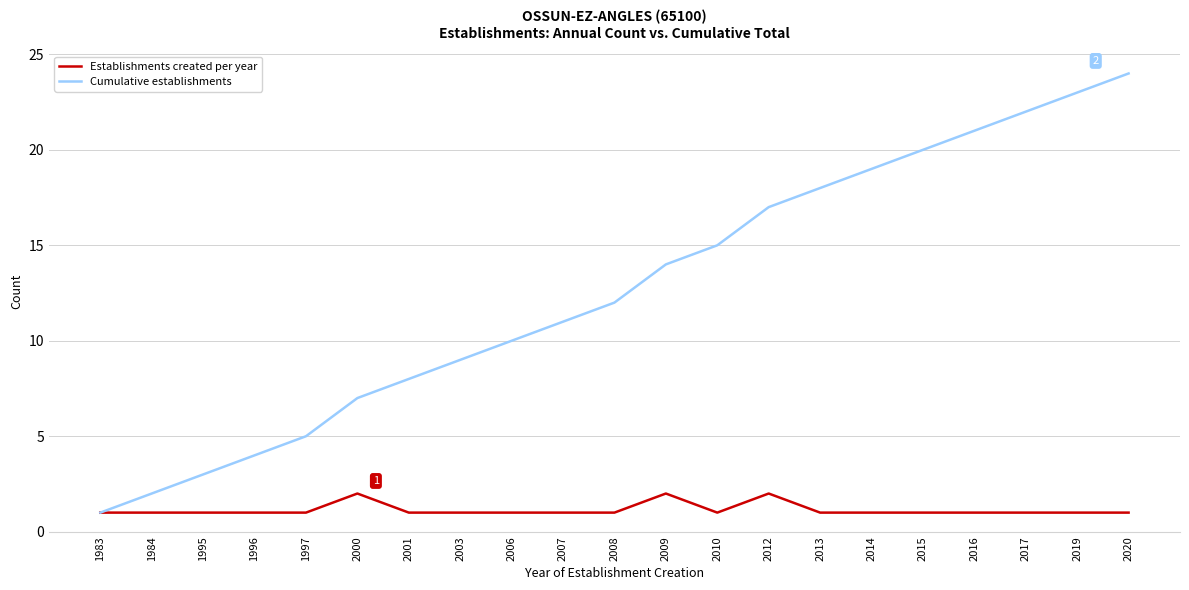

Read the Cumulative establishments value at 2012.

17